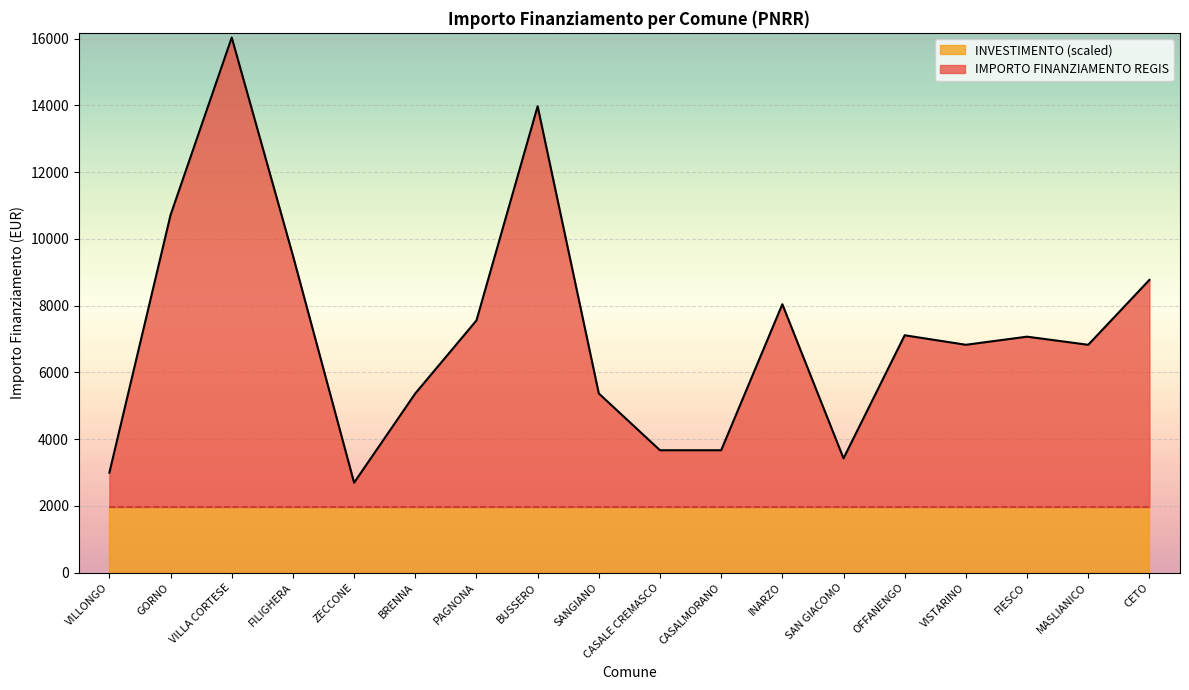

What is the approximate value of INVESTIMENTO (scaled) at BRENNA?

1968.8